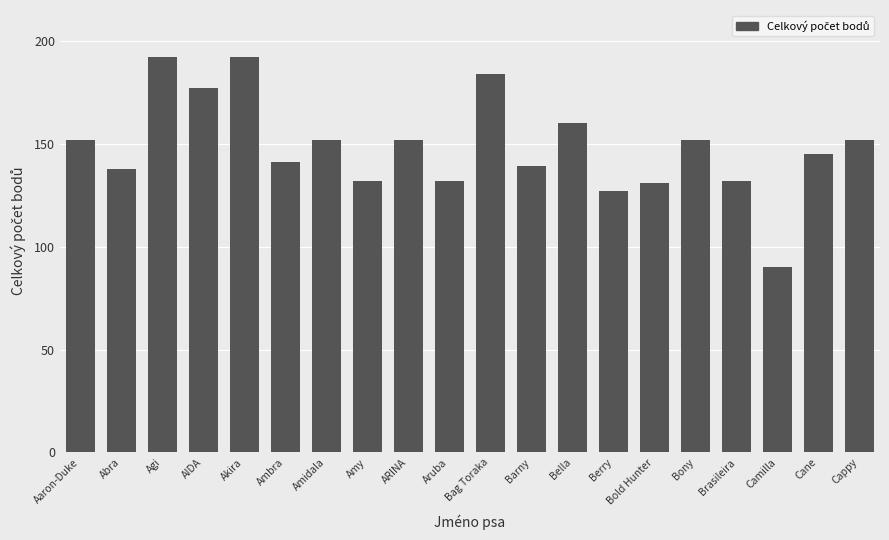

What is the difference between the maximum and minimum values?

102